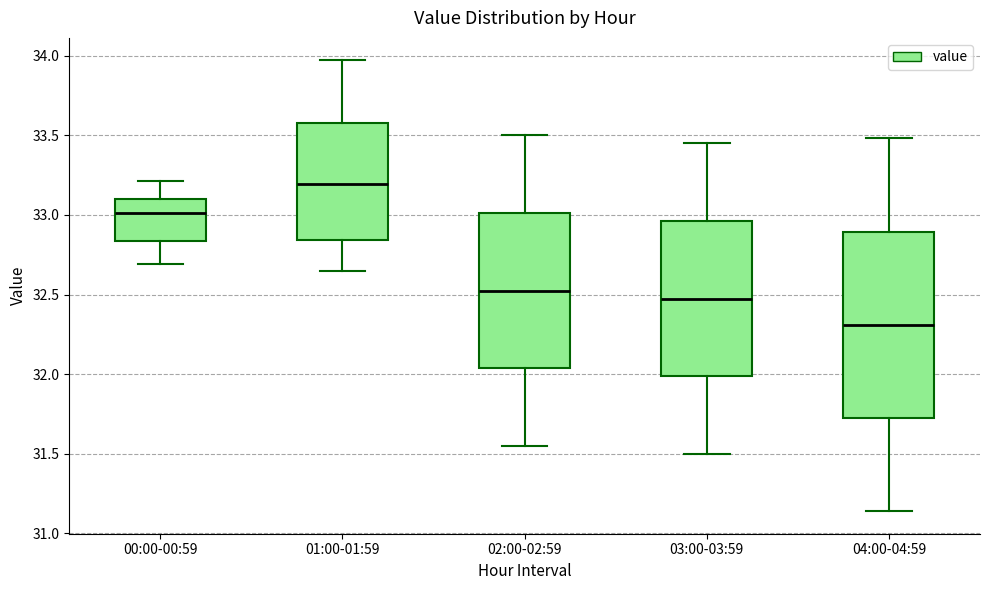

Reading left to right, read every box against the y-axis: the position of its median line, the range the box covers, and the ends of its whiskers. The values are not printed on the chart, so give them approximately, as read against the axis.

00:00-00:59: median 33.00, box 32.85 to 33.10, whiskers 32.70 to 33.20
01:00-01:59: median 33.20, box 32.85 to 33.60, whiskers 32.65 to 33.95
02:00-02:59: median 32.55, box 32.05 to 33.00, whiskers 31.55 to 33.50
03:00-03:59: median 32.50, box 32.00 to 32.95, whiskers 31.50 to 33.45
04:00-04:59: median 32.30, box 31.75 to 32.90, whiskers 31.15 to 33.50